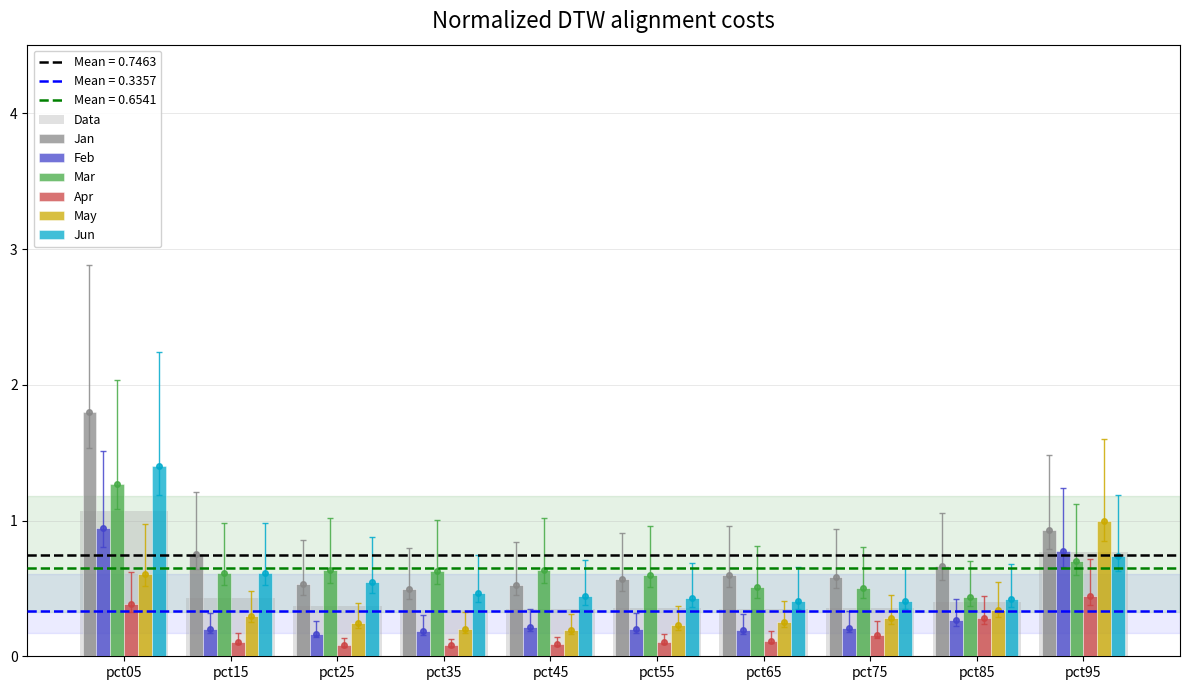

What is the value of the Apr bar at the 1st from the left?

0.4